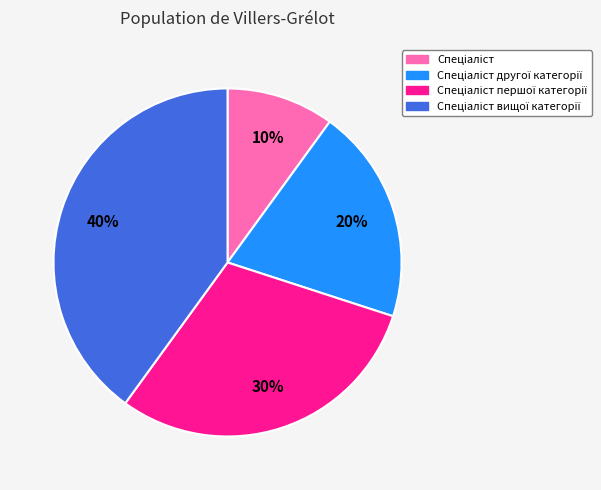

Is there a majority slice in this chart?

No